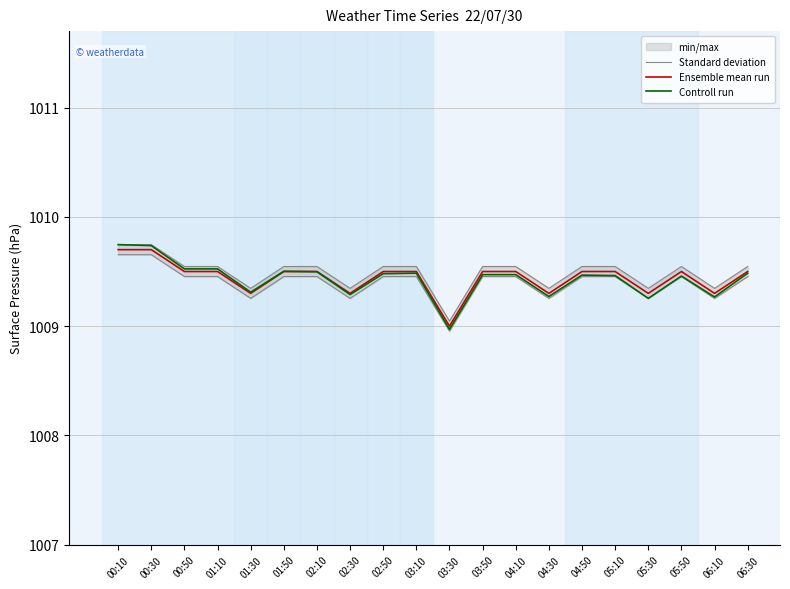

Reading left to right, what are all the values shown in this chart?

Standard deviation: 00:10=1009.7	00:30=1009.7	00:50=1009.5	01:10=1009.5	01:30=1009.3	01:50=1009.5	02:10=1009.5	02:30=1009.3	02:50=1009.5	03:10=1009.5	03:30=1009.0	03:50=1009.5	04:10=1009.5	04:30=1009.3	04:50=1009.5	05:10=1009.5	05:30=1009.3	05:50=1009.5	06:10=1009.3	06:30=1009.5
Ensemble mean run: 00:10=1009.7	00:30=1009.7	00:50=1009.5	01:10=1009.5	01:30=1009.3	01:50=1009.5	02:10=1009.5	02:30=1009.3	02:50=1009.5	03:10=1009.5	03:30=1009.0	03:50=1009.5	04:10=1009.5	04:30=1009.3	04:50=1009.5	05:10=1009.5	05:30=1009.3	05:50=1009.5	06:10=1009.3	06:30=1009.5
Controll run: 00:10=1009.7	00:30=1009.7	00:50=1009.5	01:10=1009.5	01:30=1009.3	01:50=1009.5	02:10=1009.5	02:30=1009.3	02:50=1009.5	03:10=1009.5	03:30=1009.0	03:50=1009.5	04:10=1009.5	04:30=1009.3	04:50=1009.5	05:10=1009.5	05:30=1009.3	05:50=1009.5	06:10=1009.3	06:30=1009.5